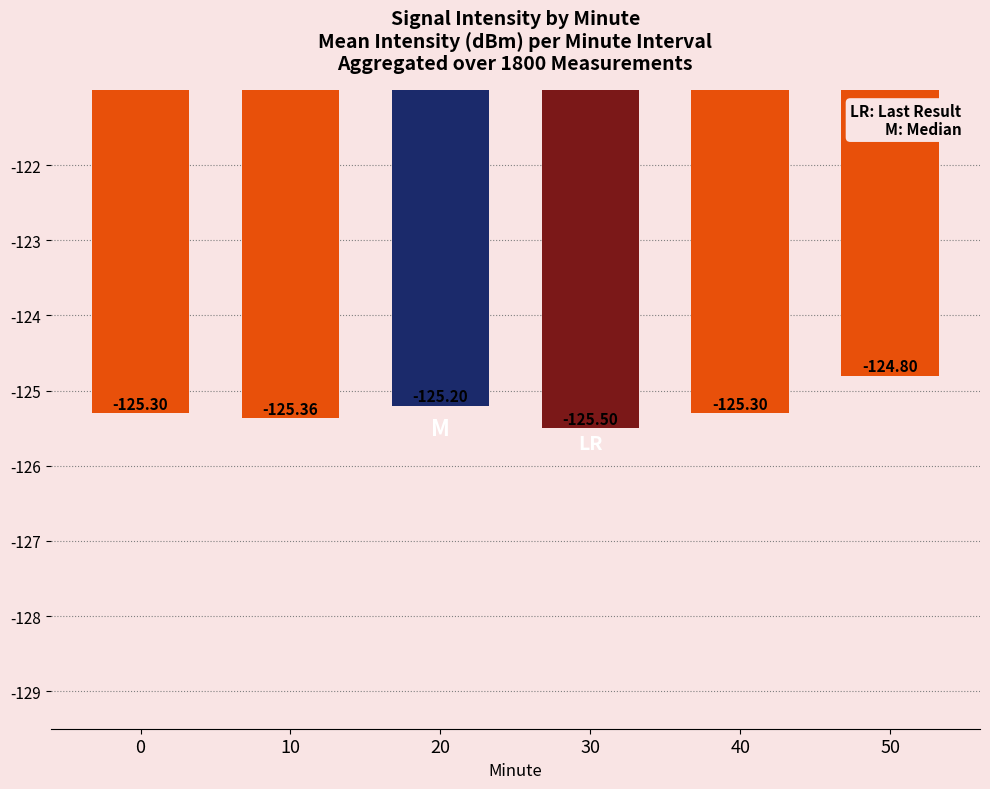

Is it true that the value at 50 is -124.8?

True